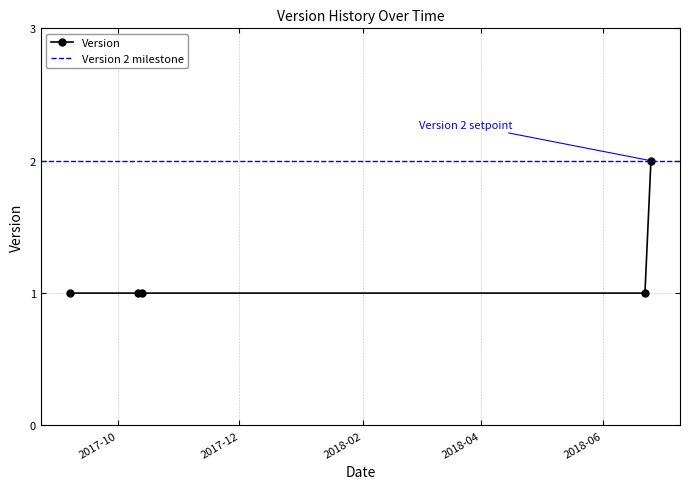

Which category has the highest value across all series?

2018-06-25